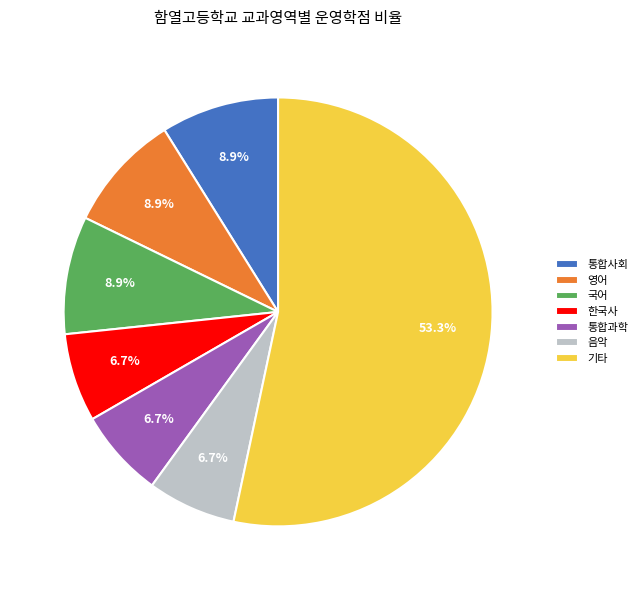

Does any single category account for the majority?

Yes